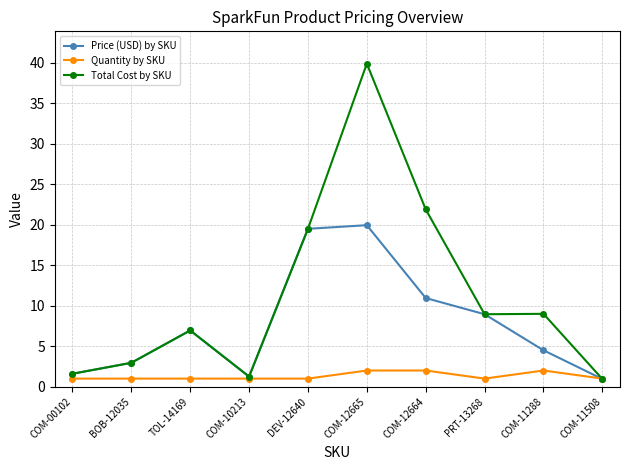

What position from the right is COM-10213?

7